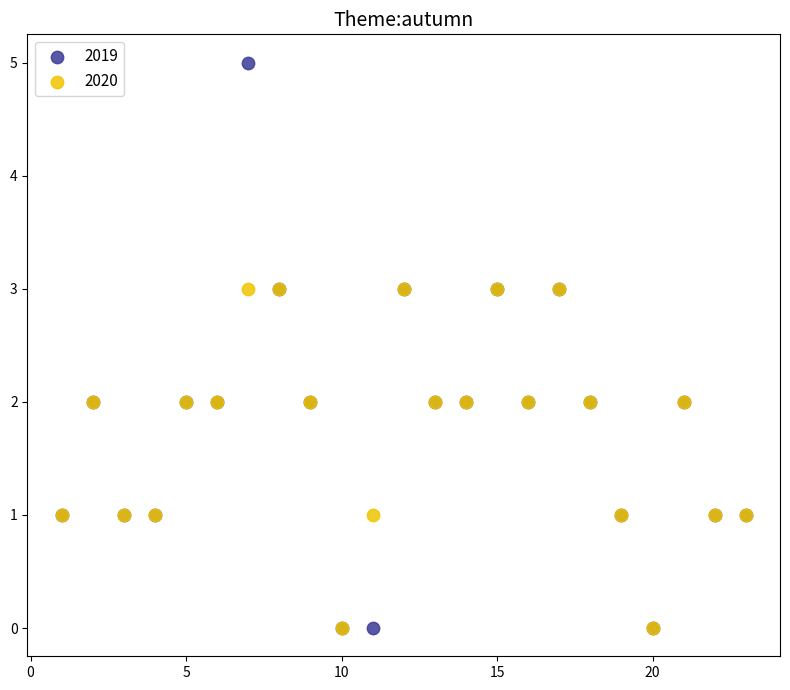

Which series has the widest spread of Y values?

2019